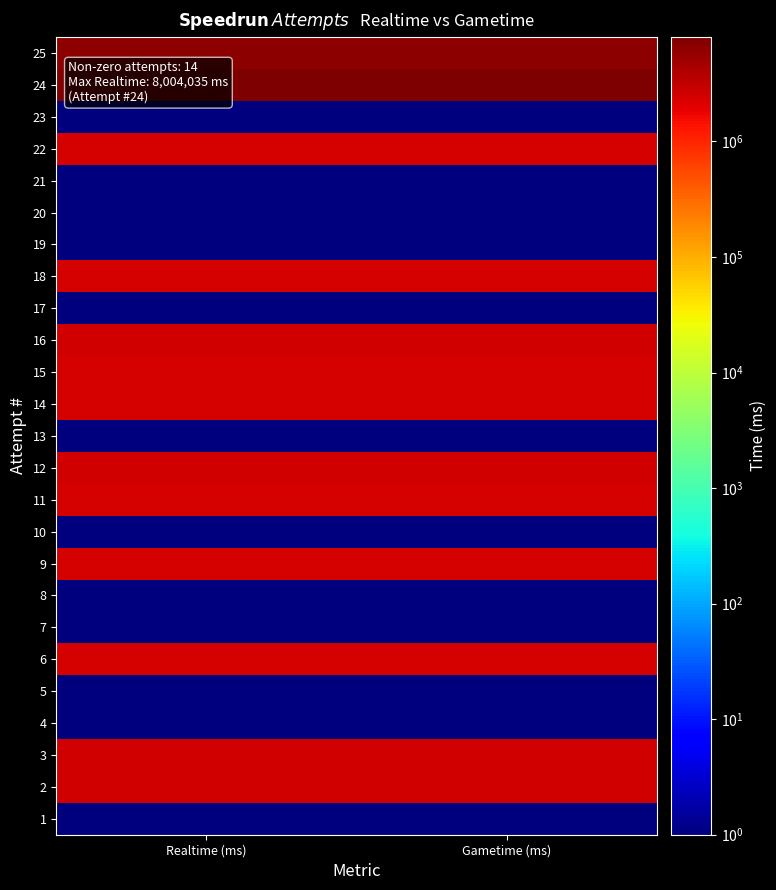

At how many categories does at least one series exceed 1537323?

2